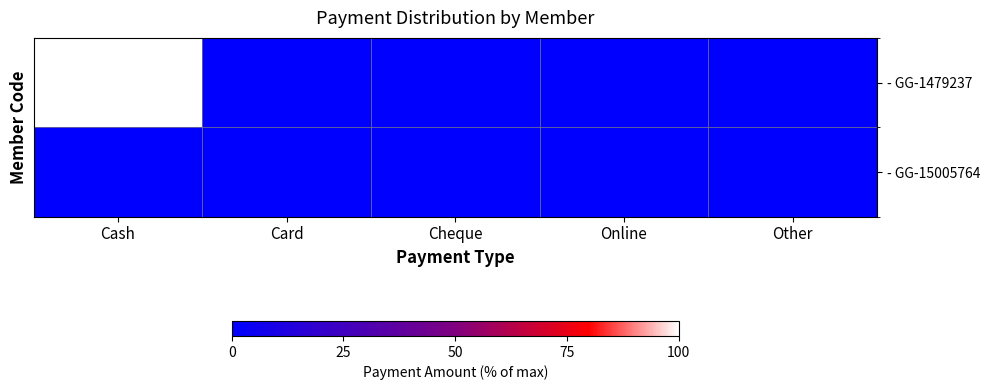

Reading left to right, list all the values displayed in this chart.

- GG-1479237: Cash=100	Card=0	Cheque=0	Online=0	Other=0
- GG-15005764: Cash=0	Card=0	Cheque=0	Online=0	Other=0